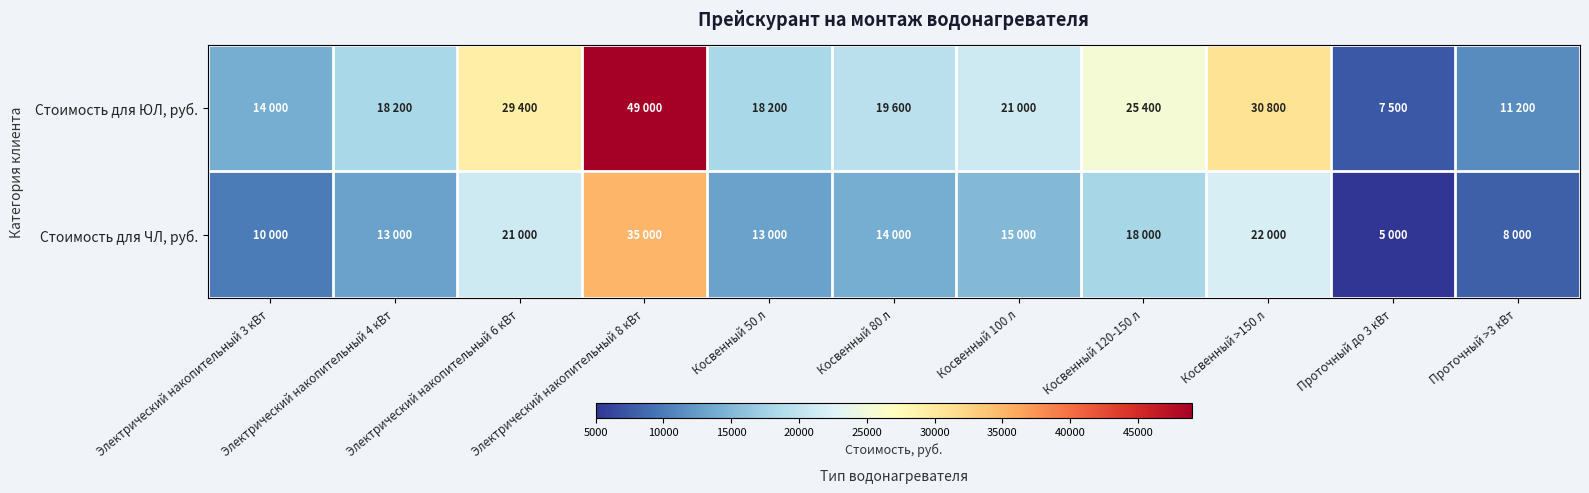

Reading left to right, what are all the values shown in this chart?

Стоимость для ЮЛ, руб.: Электрический накопительный 3 кВт=14000	Электрический накопительный 4 кВт=18200	Электрический накопительный 6 кВт=29400	Электрический накопительный 8 кВт=49000	Косвенный 50 л=18200	Косвенный 80 л=19600	Косвенный 100 л=21000	Косвенный 120-150 л=25400	Косвенный >150 л=30800	Проточный до 3 кВт=7500	Проточный >3 кВт=11200
Стоимость для ЧЛ, руб.: Электрический накопительный 3 кВт=10000	Электрический накопительный 4 кВт=13000	Электрический накопительный 6 кВт=21000	Электрический накопительный 8 кВт=35000	Косвенный 50 л=13000	Косвенный 80 л=14000	Косвенный 100 л=15000	Косвенный 120-150 л=18000	Косвенный >150 л=22000	Проточный до 3 кВт=5000	Проточный >3 кВт=8000